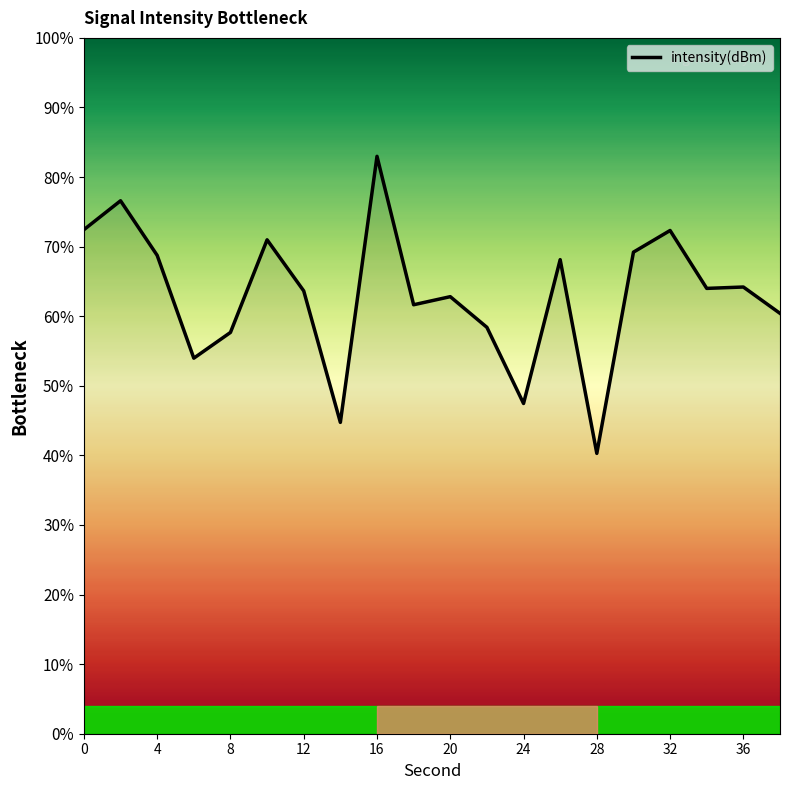

What is the smallest value displayed?

40.3